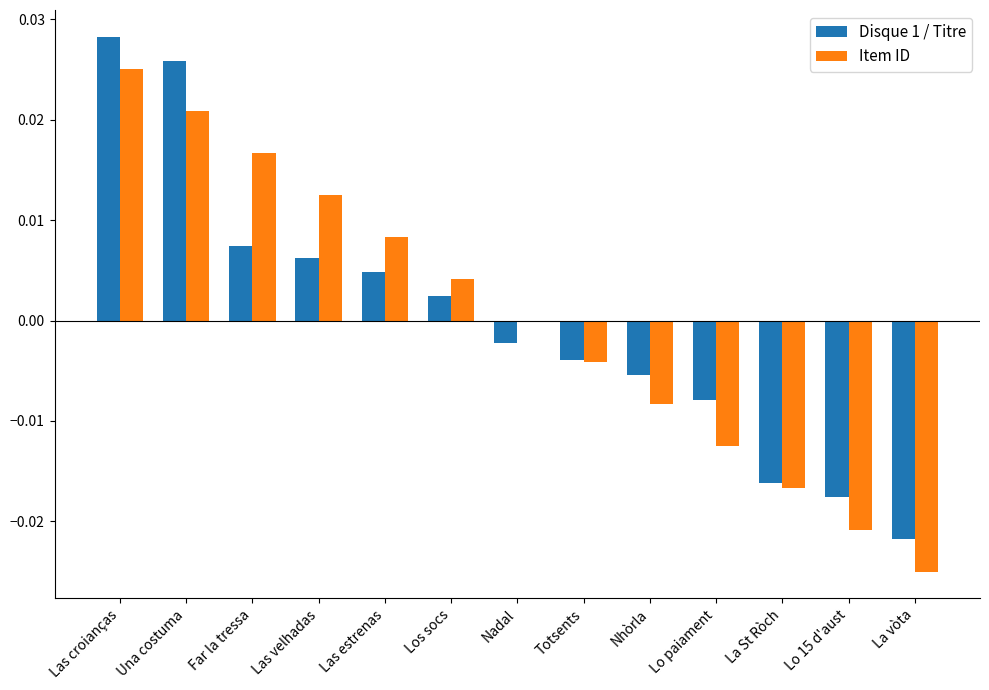

True or false: Item ID has a value of -0.0 at La St Ròch.

True